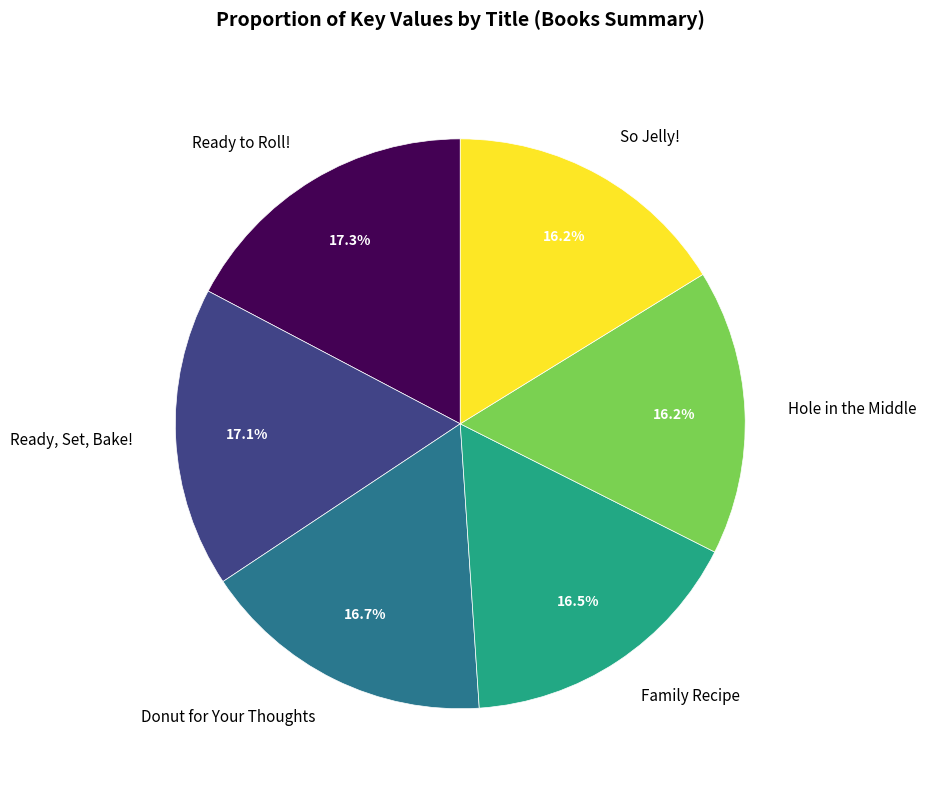

Is Ready to Roll! the majority of the pie?

No